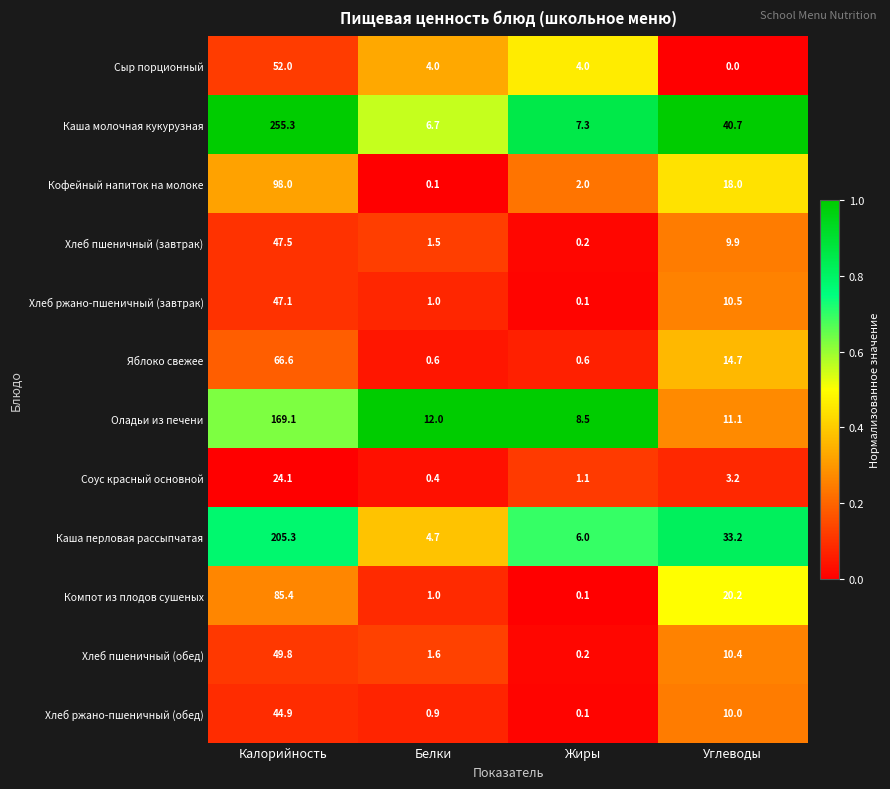

What is the difference between the highest and lowest values at Калорийность?

231.2